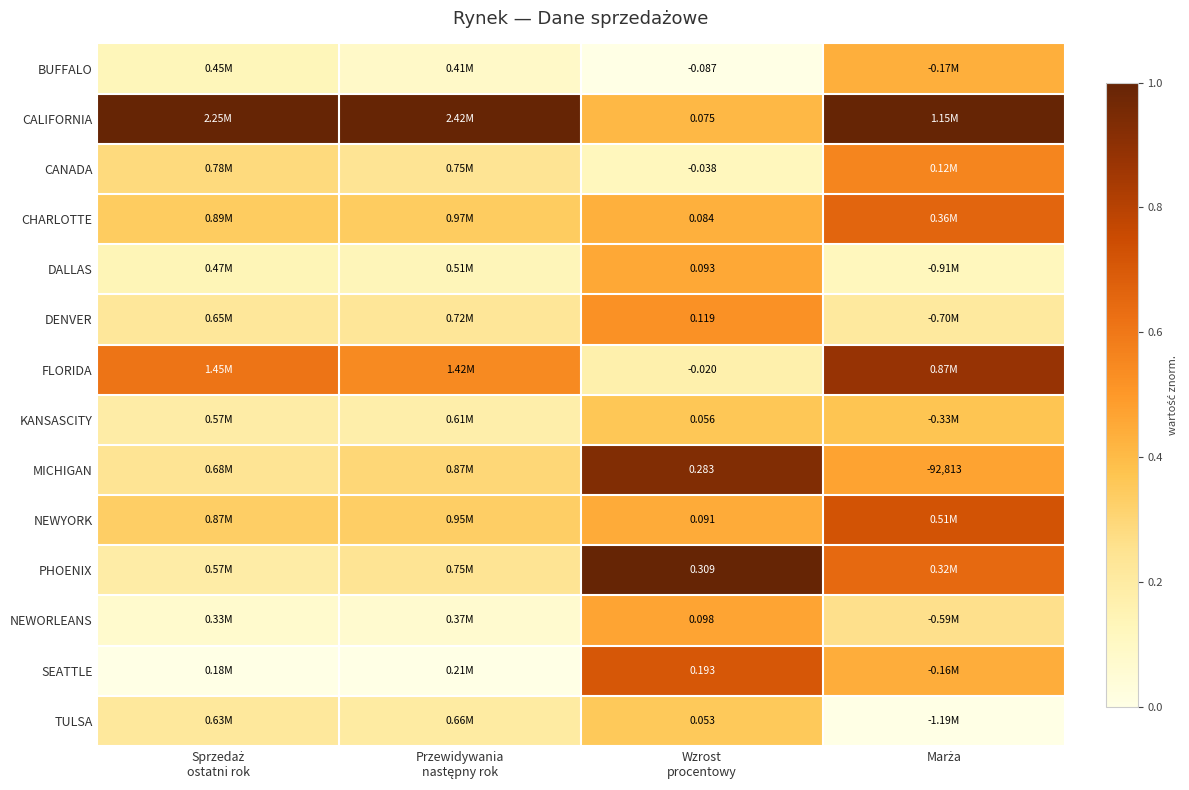

Between Marża and Wzrost
procentowy, which is larger?

Marża